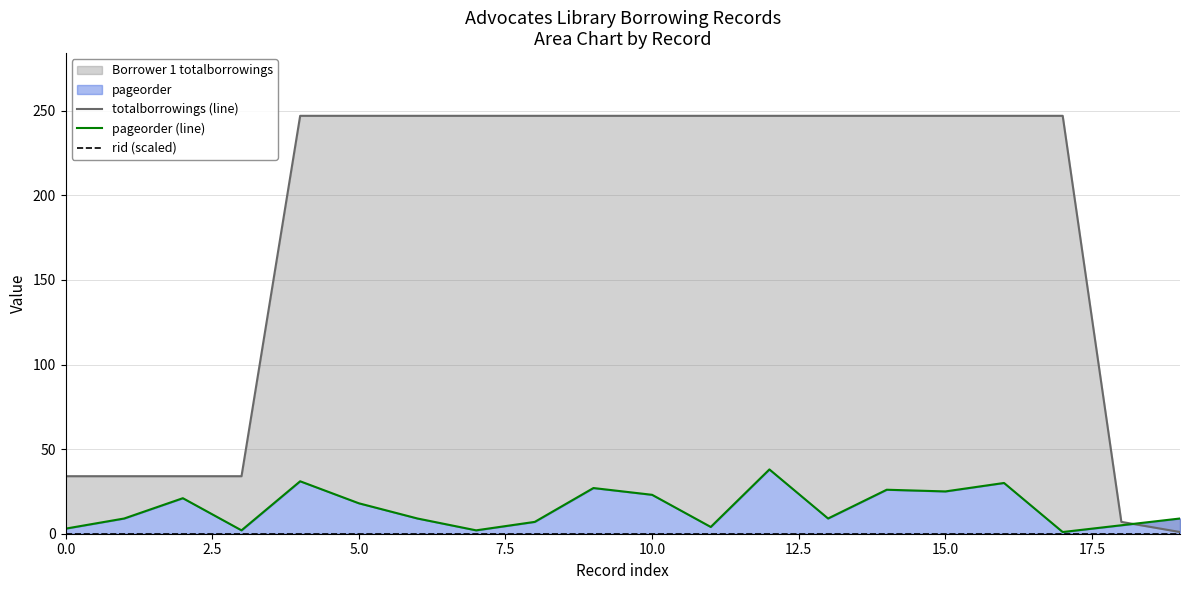

True or false: rid (scaled) and pageorder (line) intersect in this chart.

False